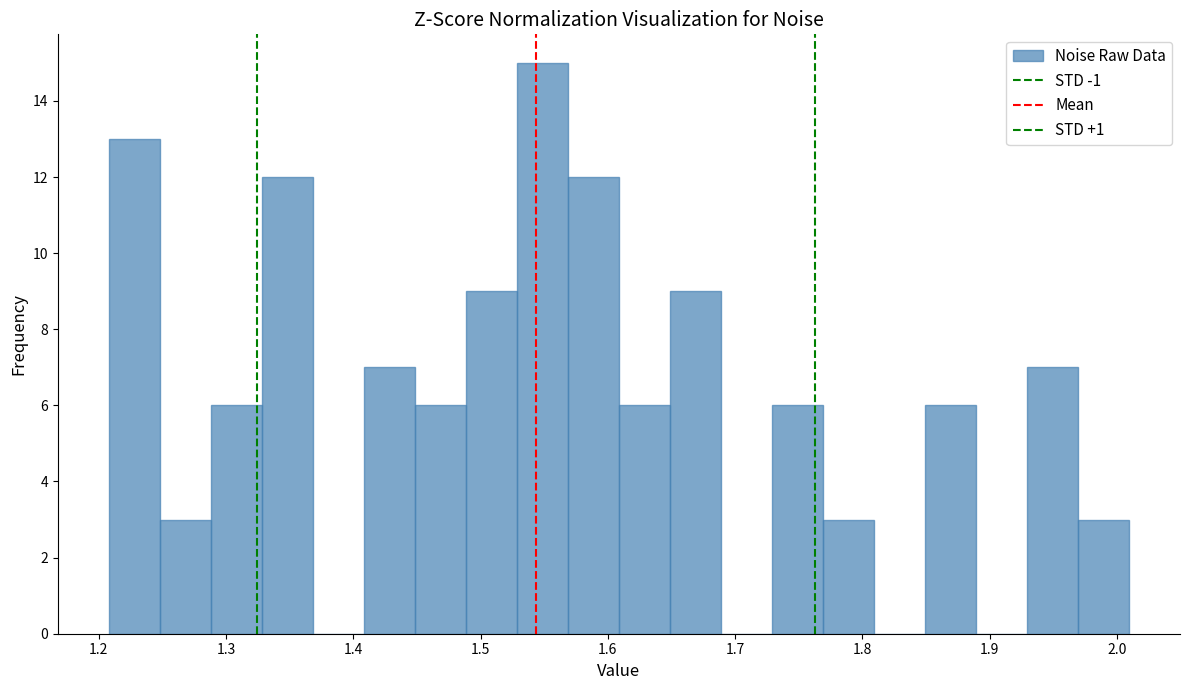

What is the height of the bar covering 1.93 to 1.97 on the x-axis? Neither the bar edges nor the heights are printed on the chart, so give them approximately, as read against the axes.

7